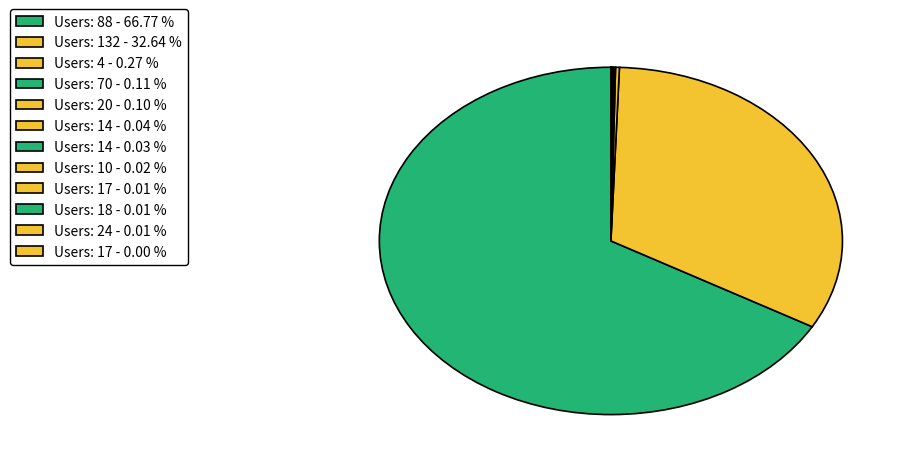

Does any single category account for the majority?

Yes